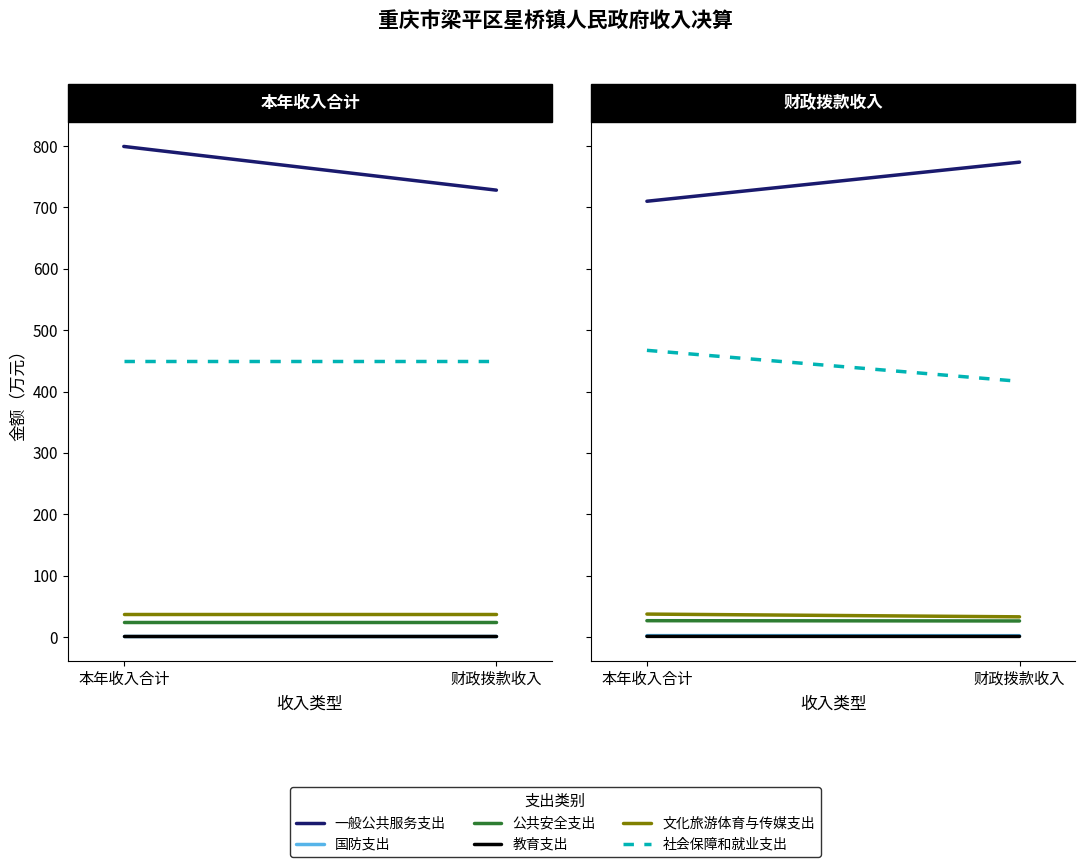

Is the value of 教育支出 at 财政拨款收入 greater than the value of 社会保障和就业支出 at 本年收入合计?

No